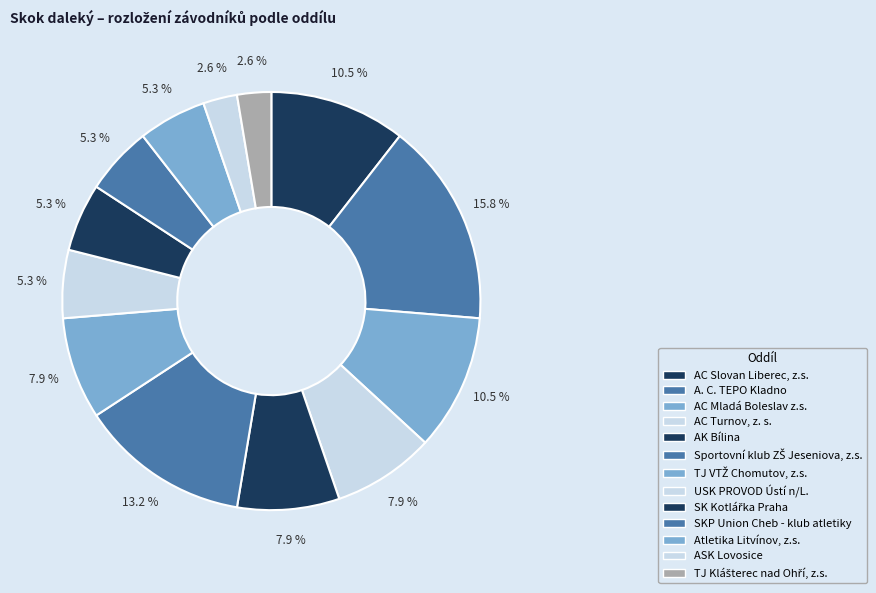

To the nearest percent, what is the difference between the largest and smallest slice percentages?

13%